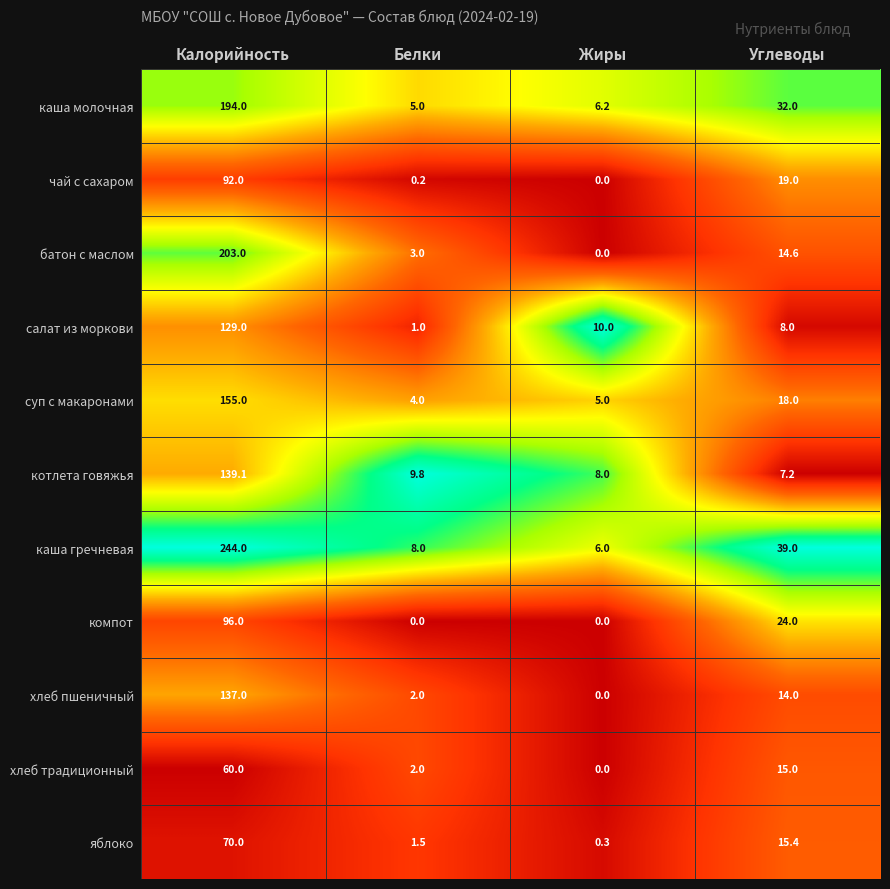

True or false: яблоко has a value of 9.5 at Углеводы.

False